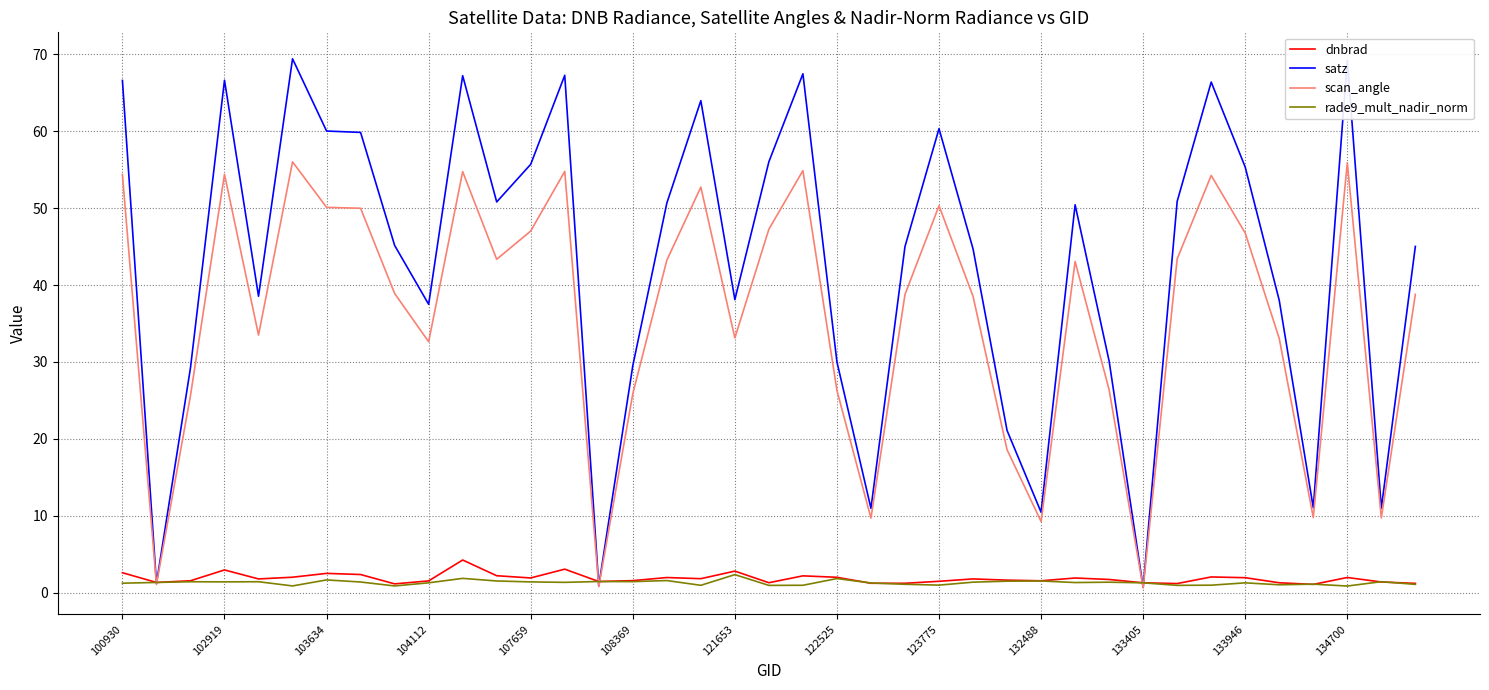

What is the greatest value displayed?

69.4